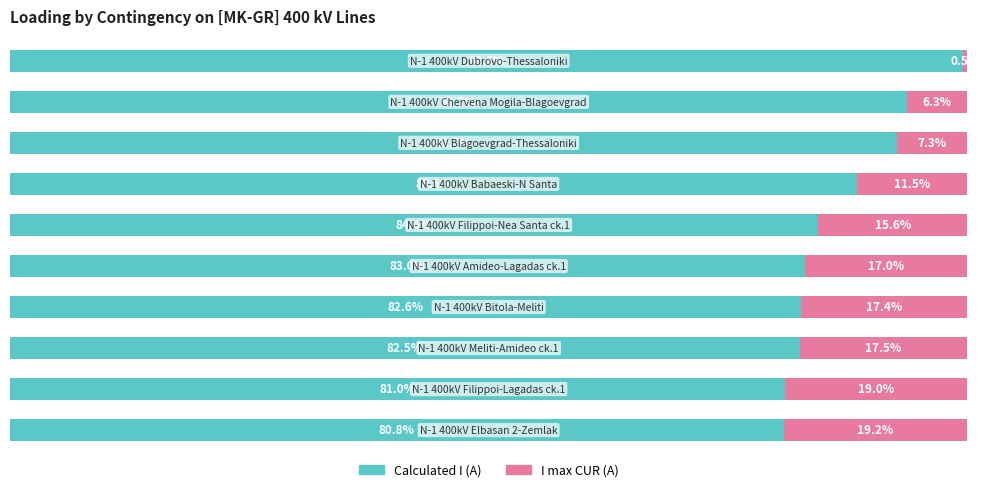

The value of I max (CUR) at 8 is 13.0. True or false?

False